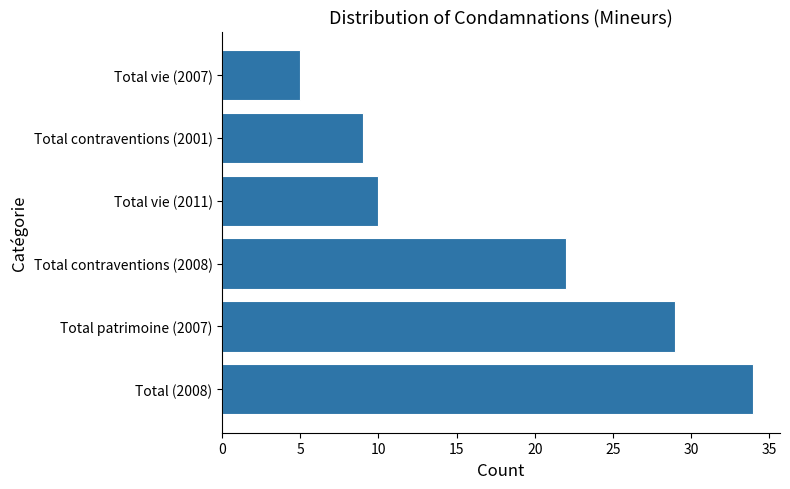

Does the chart contain stacked bars?

No